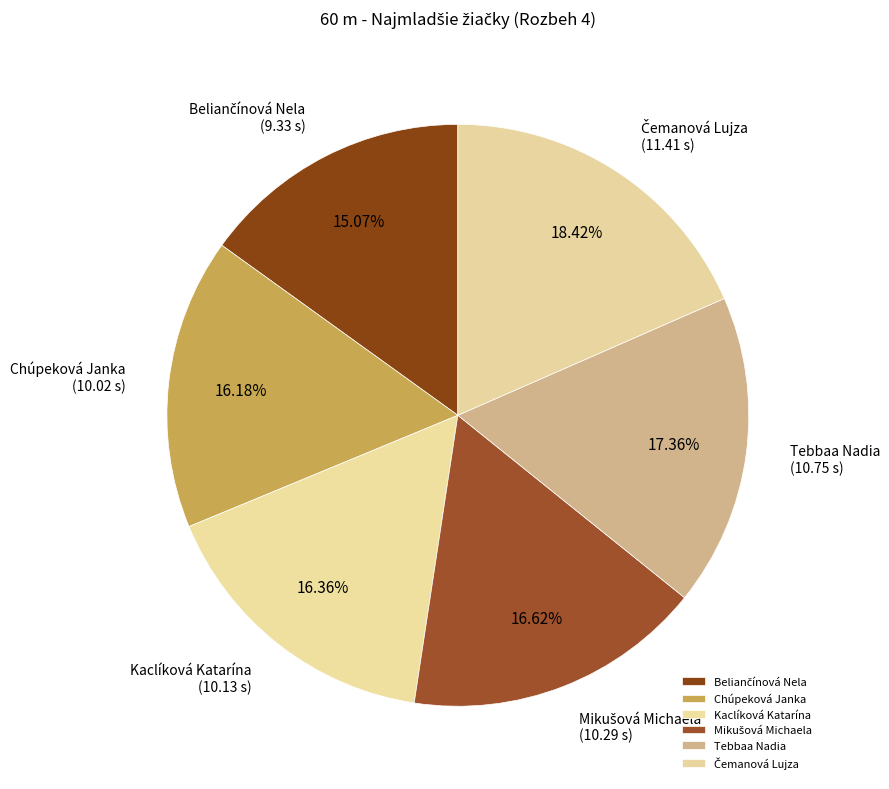

Does any single category account for the majority?

No